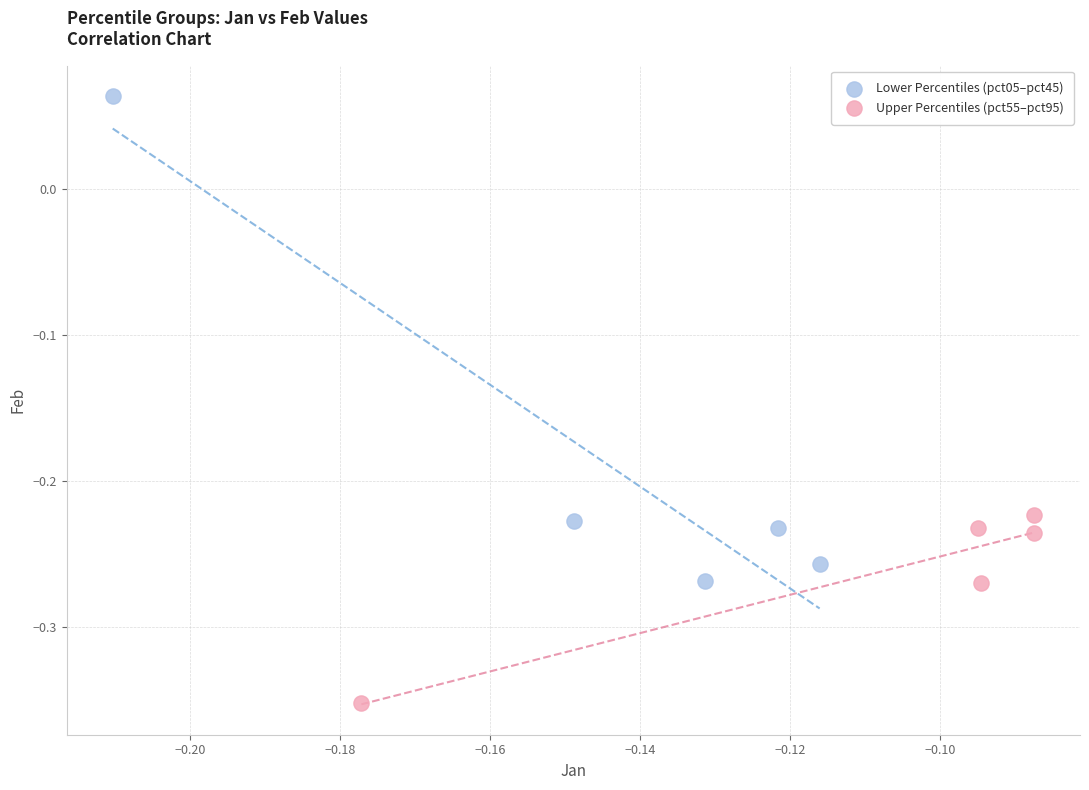

Which series has the largest Y range (max minus min)?

Lower Percentiles (pct05–pct45)